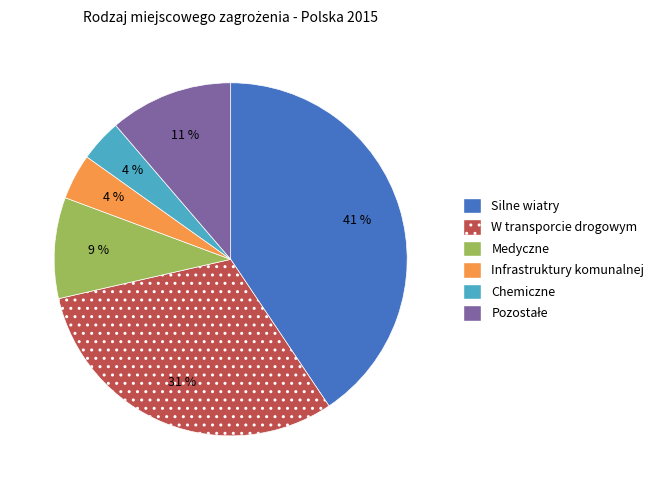

Is there a majority slice in this chart?

No